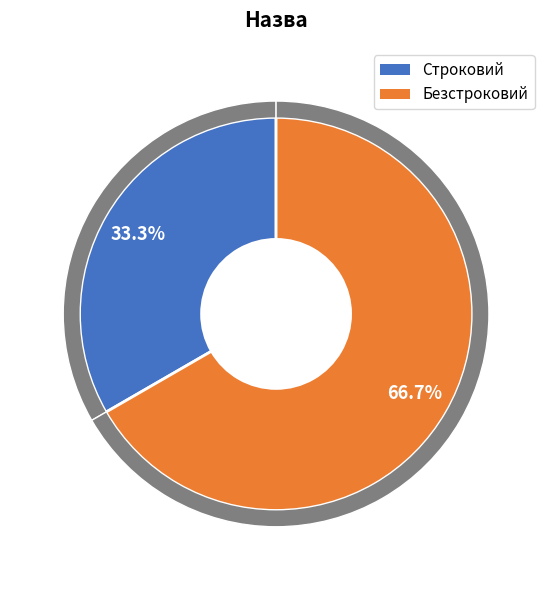

Approximately how many times larger is the value at Безстроковий compared to Строковий?

2.0